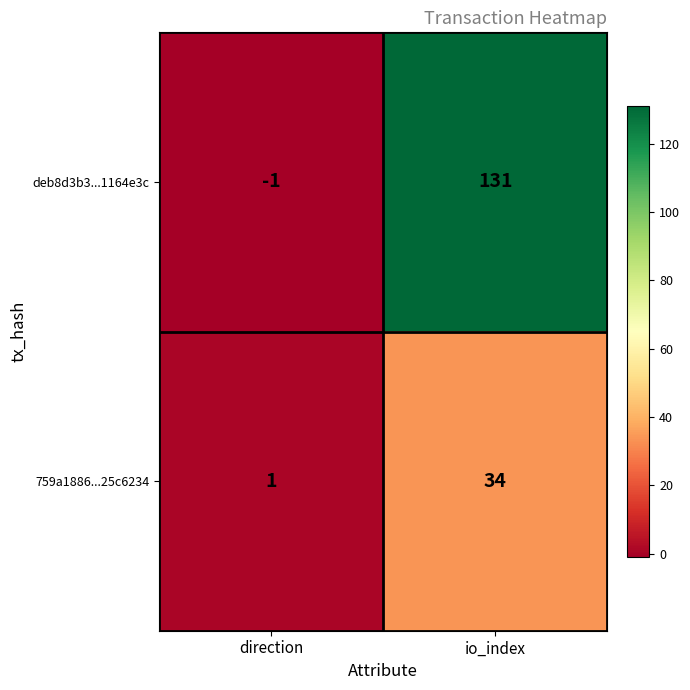

How many distinct data groups are displayed?

2